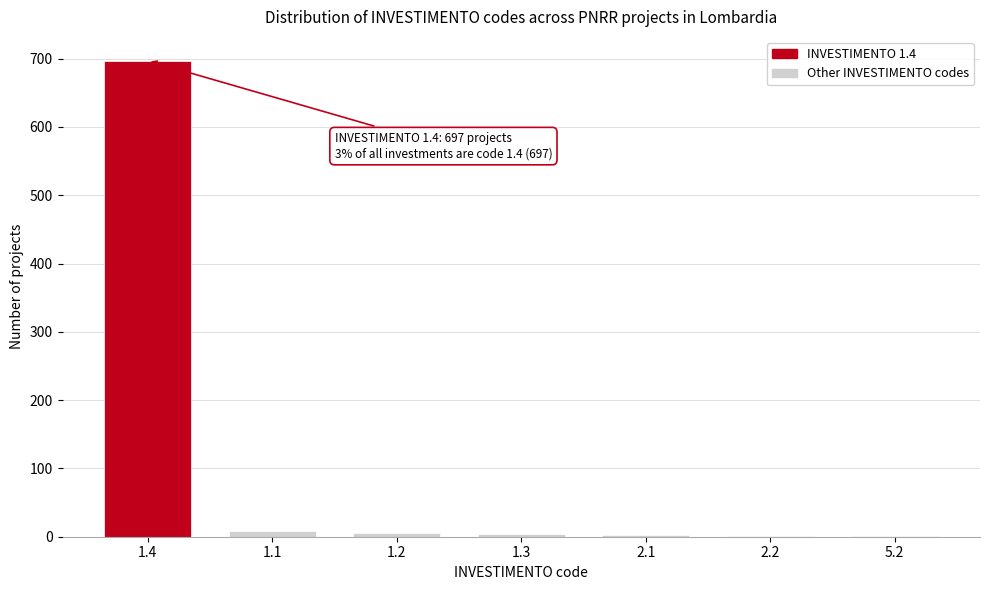

What is the maximum value shown in the chart?

697